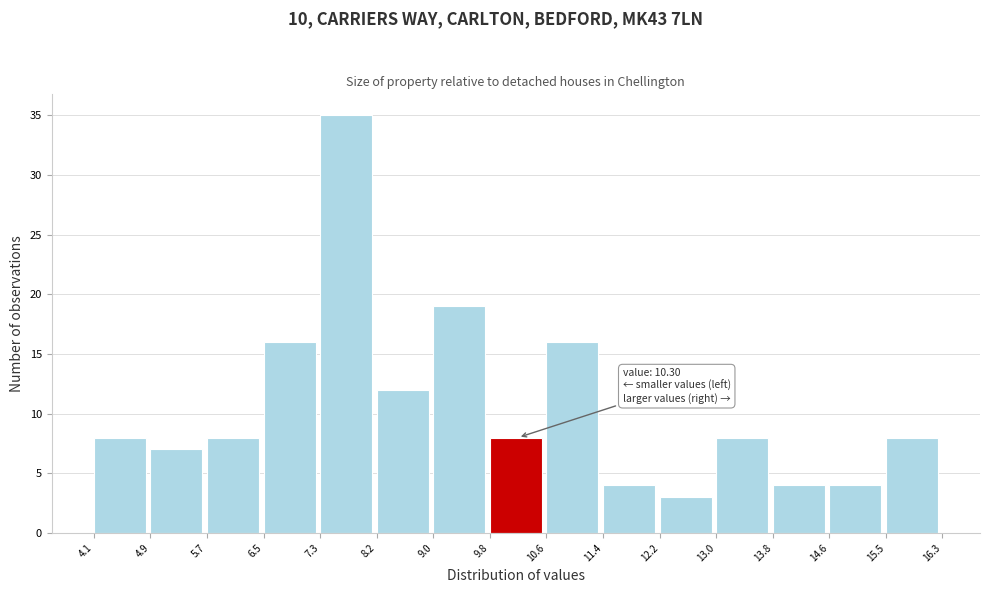

Over which range of the x-axis is the bar tallest?

7.3 to 8.2